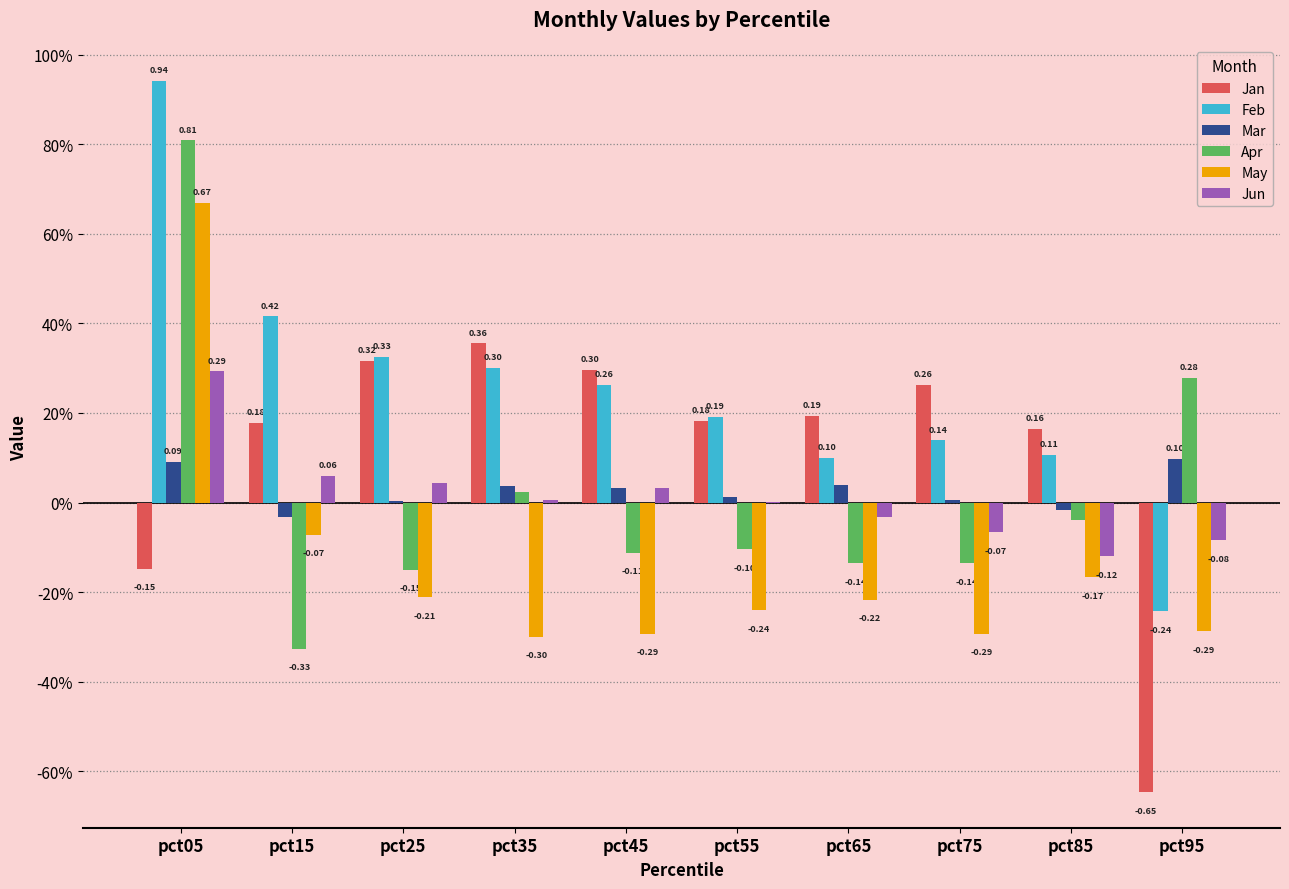

Which category has the lowest value across all series?

pct95